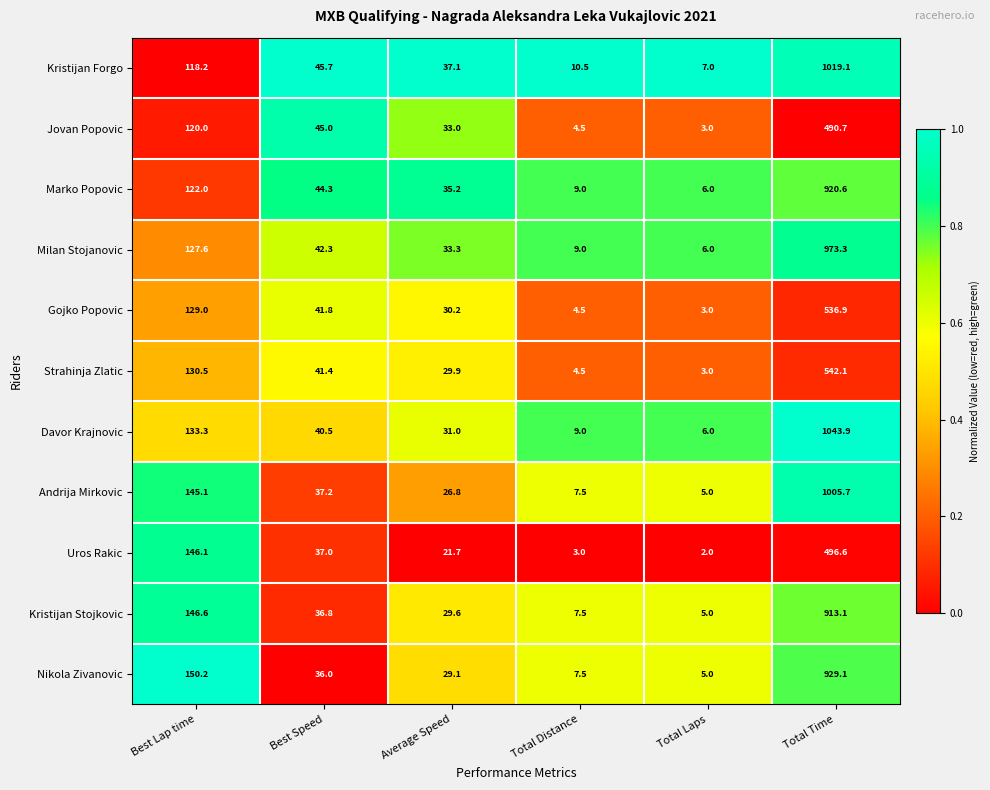

Read the Milan Stojanovic value at Total Distance.

9.0